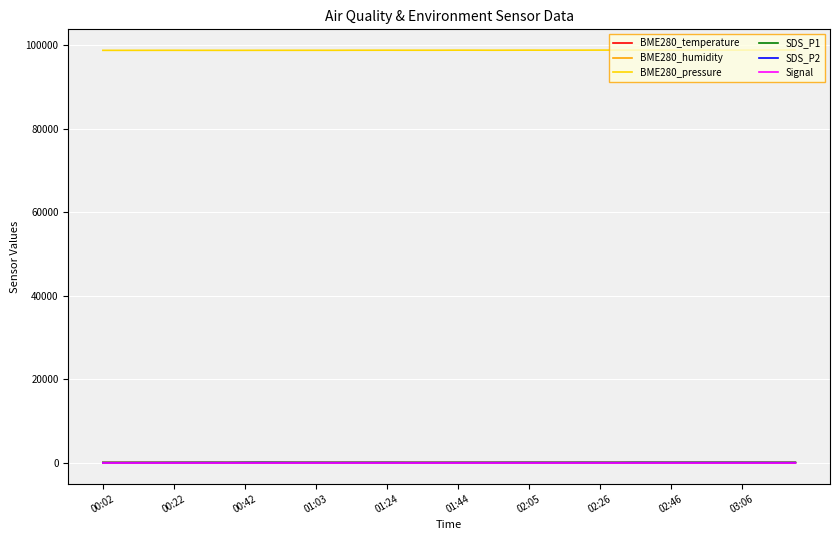

What is the sum of all BME280_pressure values?

3952394.2